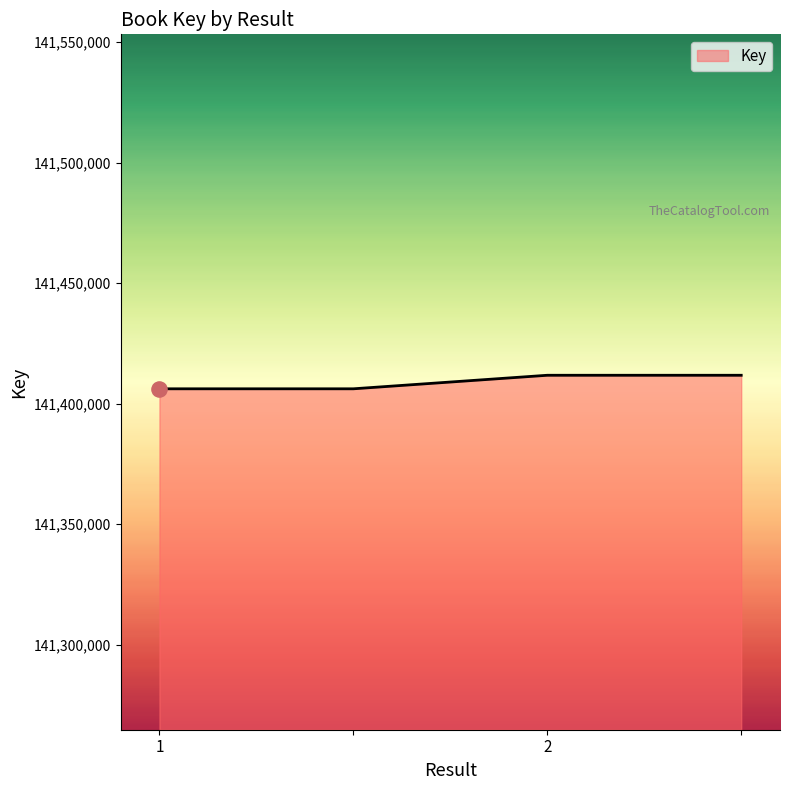

True or false: the data has more than 2 interior local peaks.

False